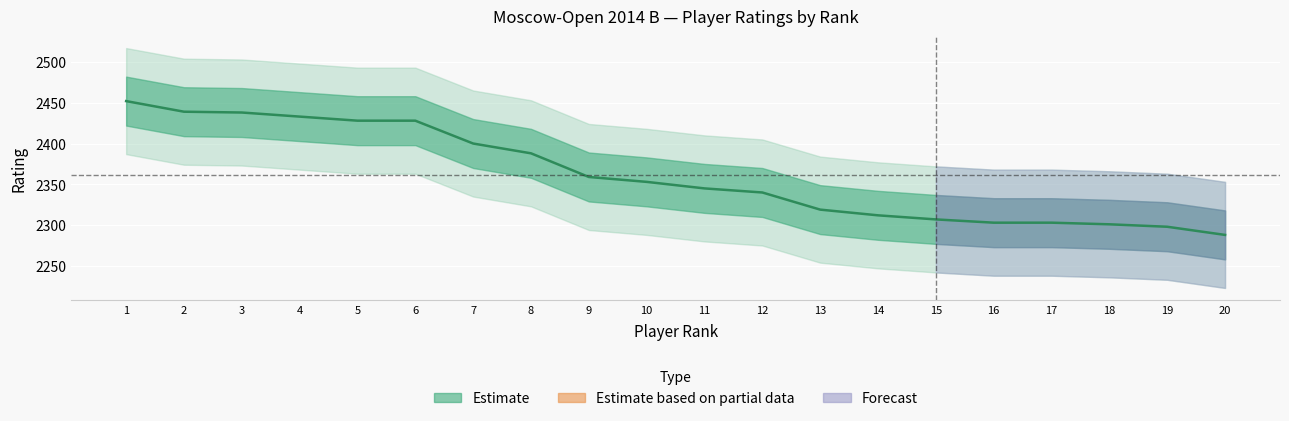

Where does the data first go above 2353?

1